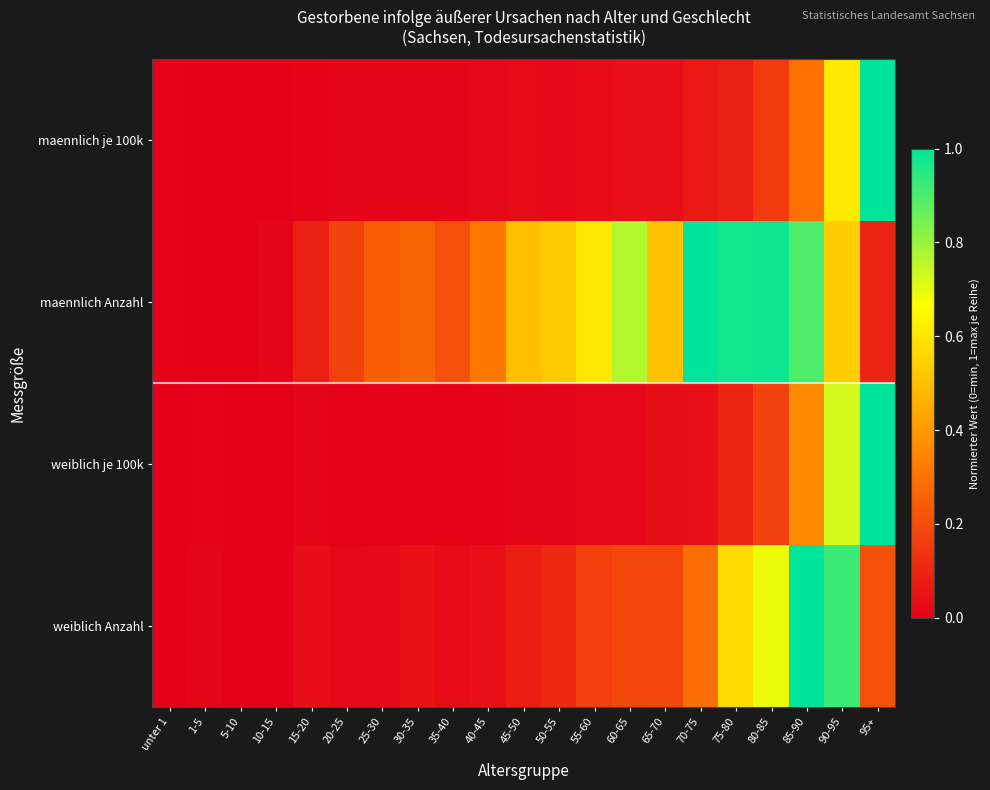

Reading left to right, list all the values displayed in this chart.

weiblich Anzahl: unter 1=0.0	1-5=0.0	5-10=0.0	10-15=0.0	15-20=0.0	20-25=0.0	25-30=0.0	30-35=0.0	35-40=0.0	40-45=0.0	45-50=0.1	50-55=0.1	55-60=0.2	60-65=0.2	65-70=0.2	70-75=0.3	75-80=0.6	80-85=0.7	85-90=1.0	90-95=0.9	95+=0.2
weiblich je 100k: unter 1=0.0	1-5=0.0	5-10=0.0	10-15=0.0	15-20=0.0	20-25=0.0	25-30=0.0	30-35=0.0	35-40=0.0	40-45=0.0	45-50=0.0	50-55=0.0	55-60=0.0	60-65=0.0	65-70=0.0	70-75=0.0	75-80=0.1	80-85=0.2	85-90=0.4	90-95=0.7	95+=1.0
maennlich Anzahl: unter 1=0.0	1-5=0.0	5-10=0.0	10-15=0.0	15-20=0.1	20-25=0.2	25-30=0.2	30-35=0.3	35-40=0.2	40-45=0.3	45-50=0.5	50-55=0.5	55-60=0.6	60-65=0.8	65-70=0.5	70-75=1.0	75-80=1.0	80-85=1.0	85-90=0.9	90-95=0.5	95+=0.1
maennlich je 100k: unter 1=0.0	1-5=0.0	5-10=0.0	10-15=0.0	15-20=0.0	20-25=0.0	25-30=0.0	30-35=0.0	35-40=0.0	40-45=0.0	45-50=0.0	50-55=0.0	55-60=0.0	60-65=0.0	65-70=0.0	70-75=0.1	75-80=0.1	80-85=0.2	85-90=0.3	90-95=0.6	95+=1.0